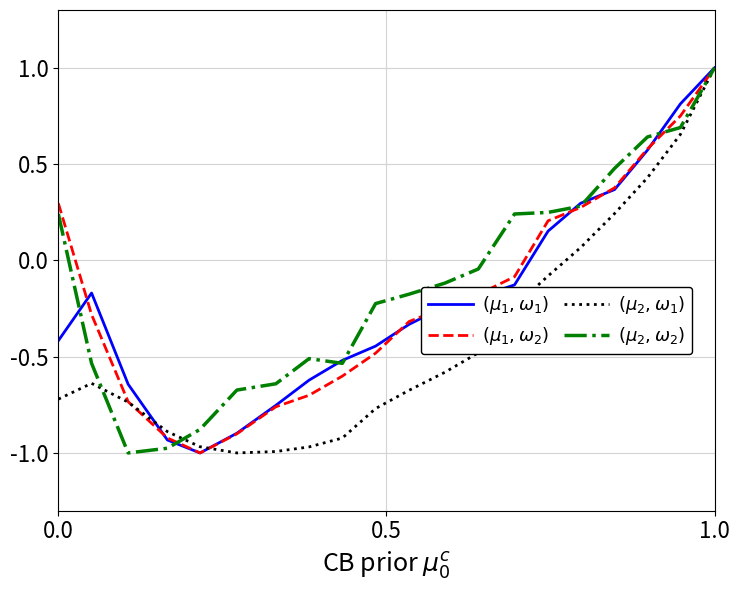

How many negative values does the $(\mu_1,\omega_2)$ series have?

13